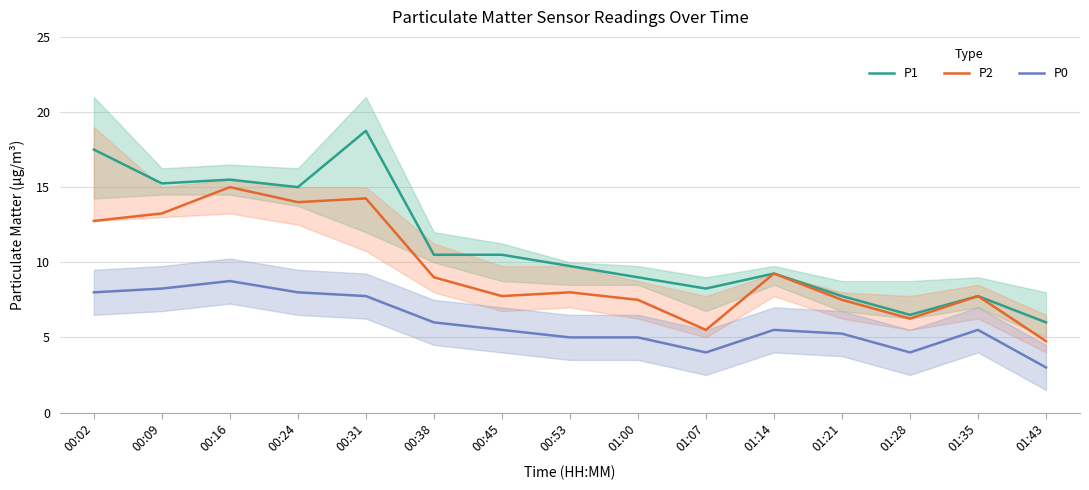

Reading left to right, transcribe all the data shown in this chart.

P1: 00:02=17.5	00:09=15.2	00:16=15.5	00:24=15.0	00:31=18.8	00:38=10.5	00:45=10.5	00:53=9.8	01:00=9.0	01:07=8.2	01:14=9.2	01:21=7.8	01:28=6.5	01:35=7.8	01:43=6.0
P2: 00:02=12.8	00:09=13.2	00:16=15.0	00:24=14.0	00:31=14.2	00:38=9.0	00:45=7.8	00:53=8.0	01:00=7.5	01:07=5.5	01:14=9.2	01:21=7.5	01:28=6.2	01:35=7.8	01:43=4.8
P0: 00:02=8.0	00:09=8.2	00:16=8.8	00:24=8.0	00:31=7.8	00:38=6.0	00:45=5.5	00:53=5.0	01:00=5.0	01:07=4.0	01:14=5.5	01:21=5.2	01:28=4.0	01:35=5.5	01:43=3.0